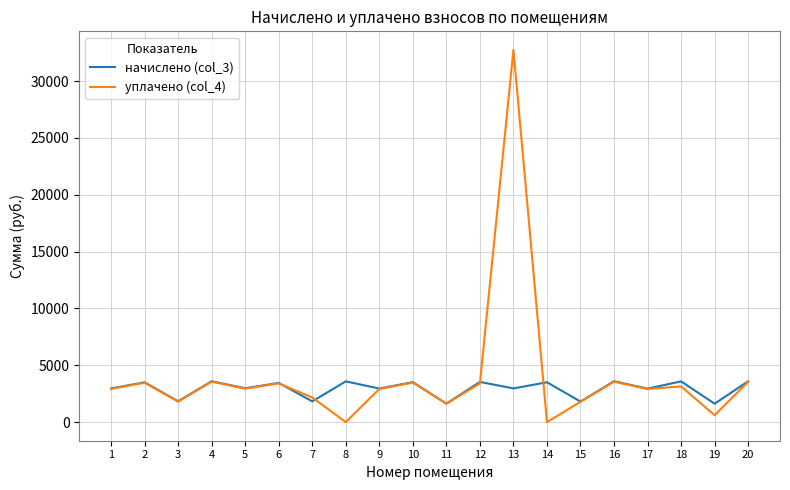

At which category is the sum across all series the highest?

13